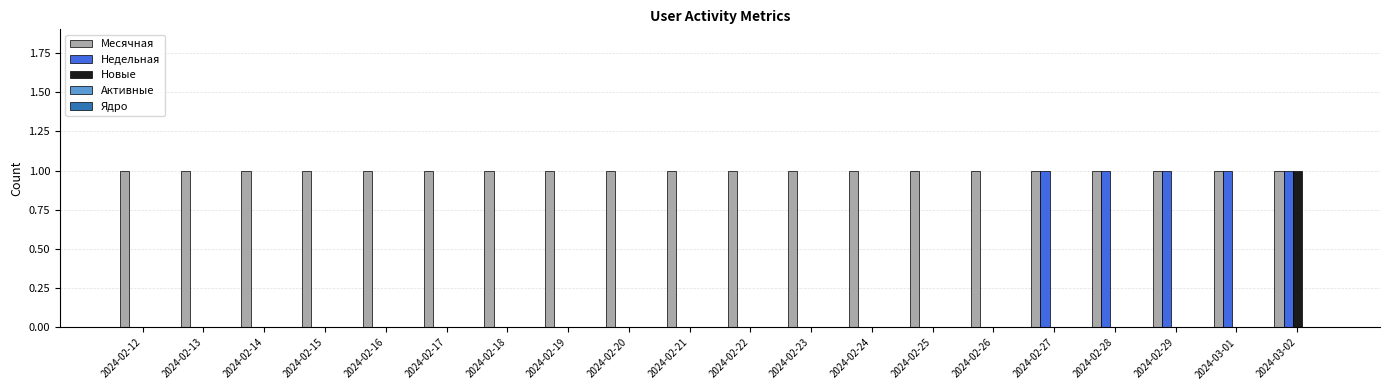

The value of Месячная at 2024-02-23 is 1. True or false?

True